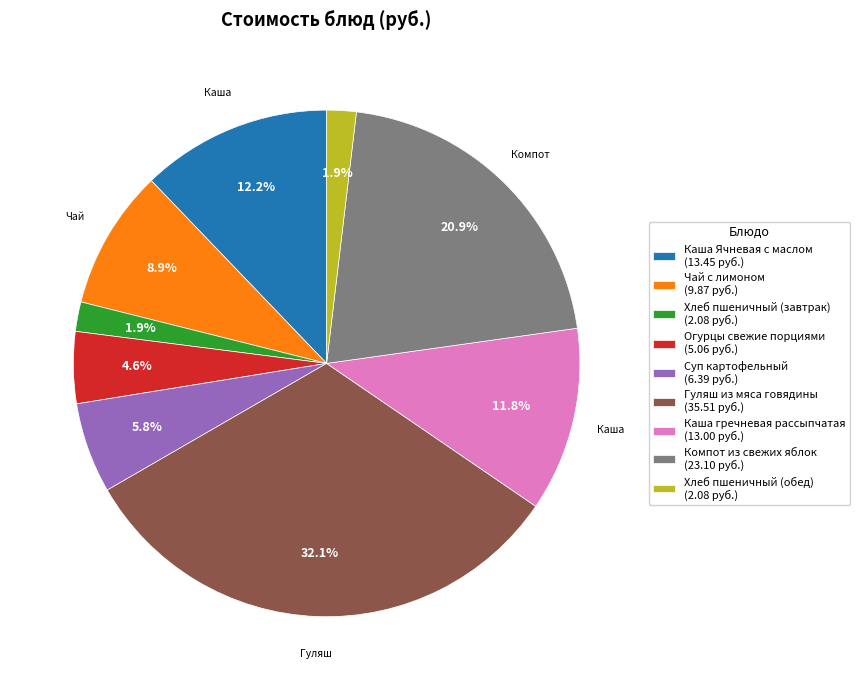

What is the largest slice in the pie chart?

Гуляш из мяса говядины